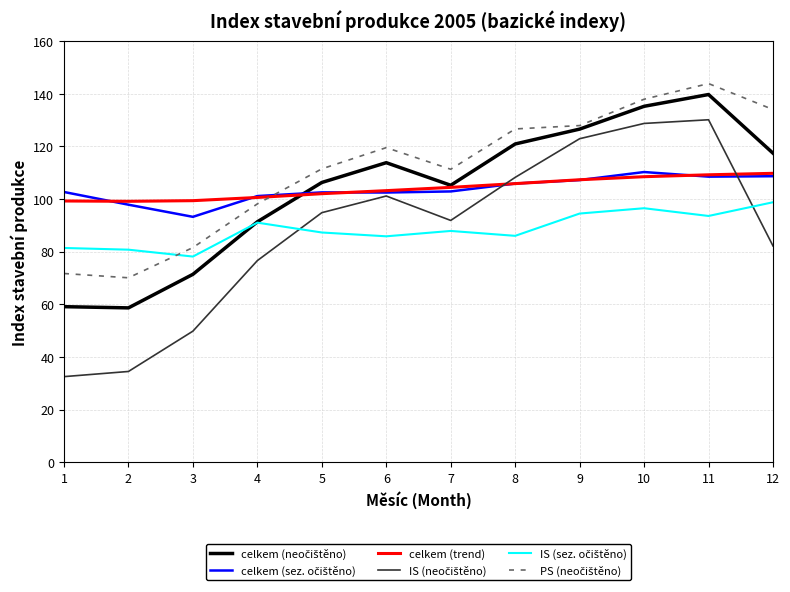

At which category does the chart reach its peak across all series?

11